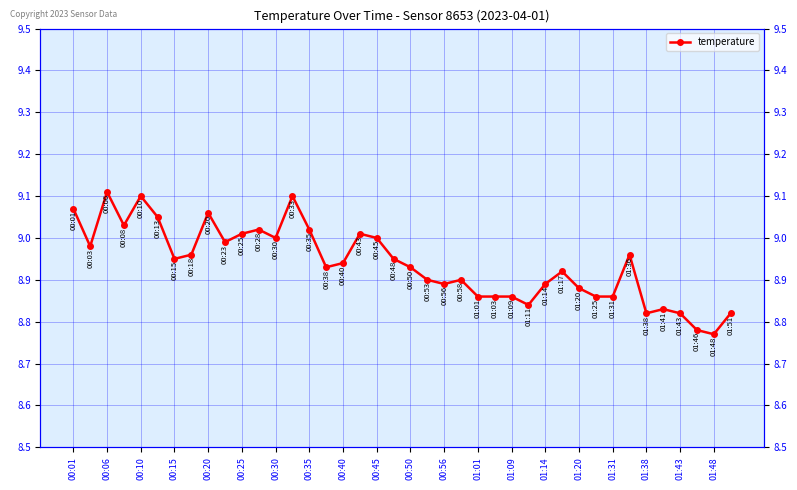

What is the average value?

8.9